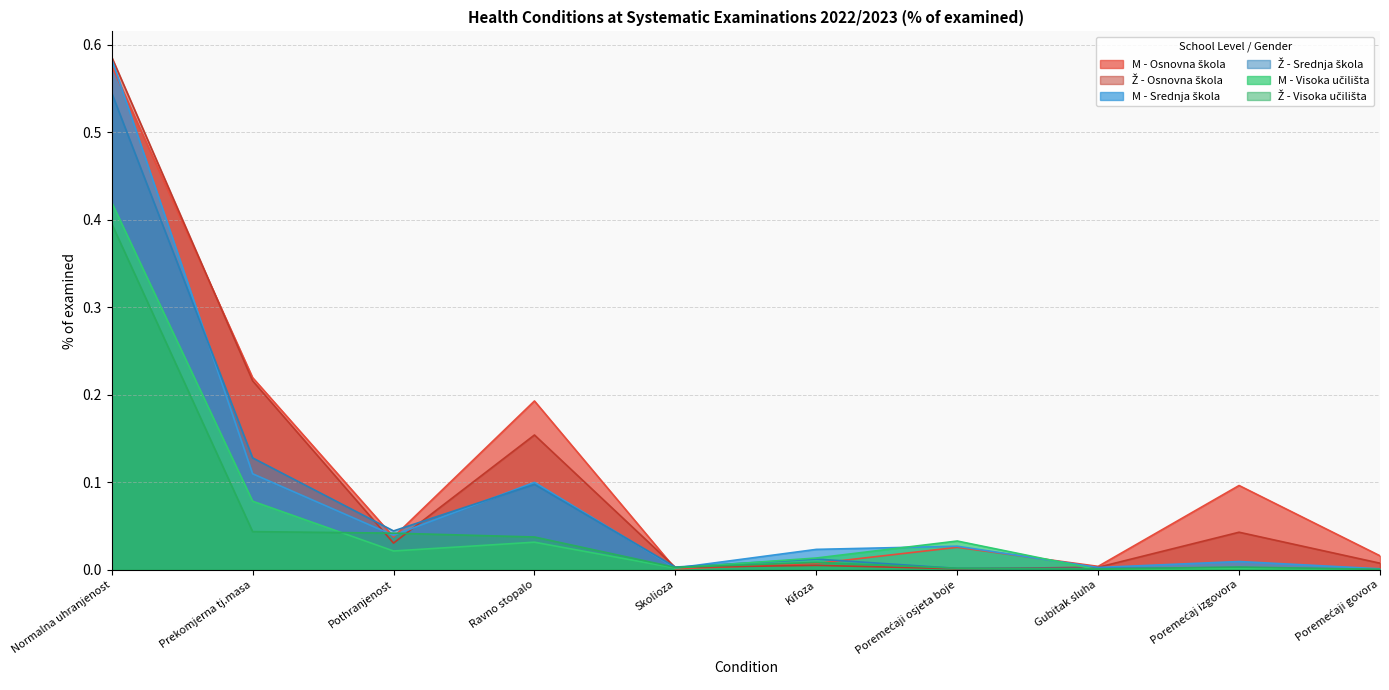

What is the sum of the M - Osnovna škola values at Pothranjenost and Poremećaji govora?

0.1